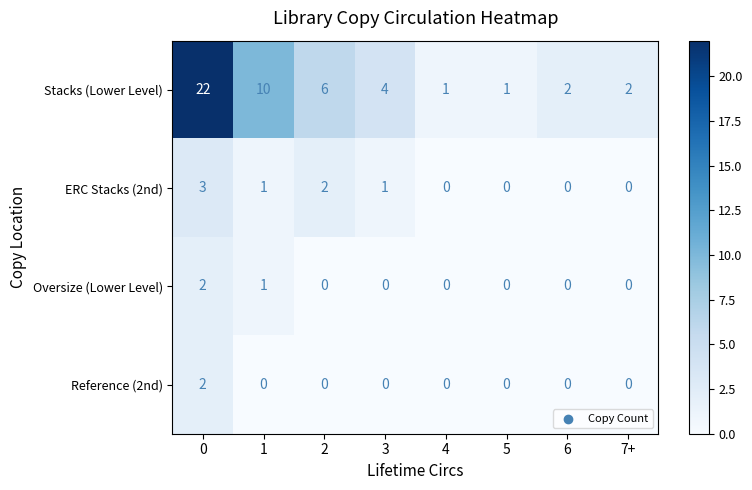

Which series has the largest total across all categories?

Stacks (Lower Level)